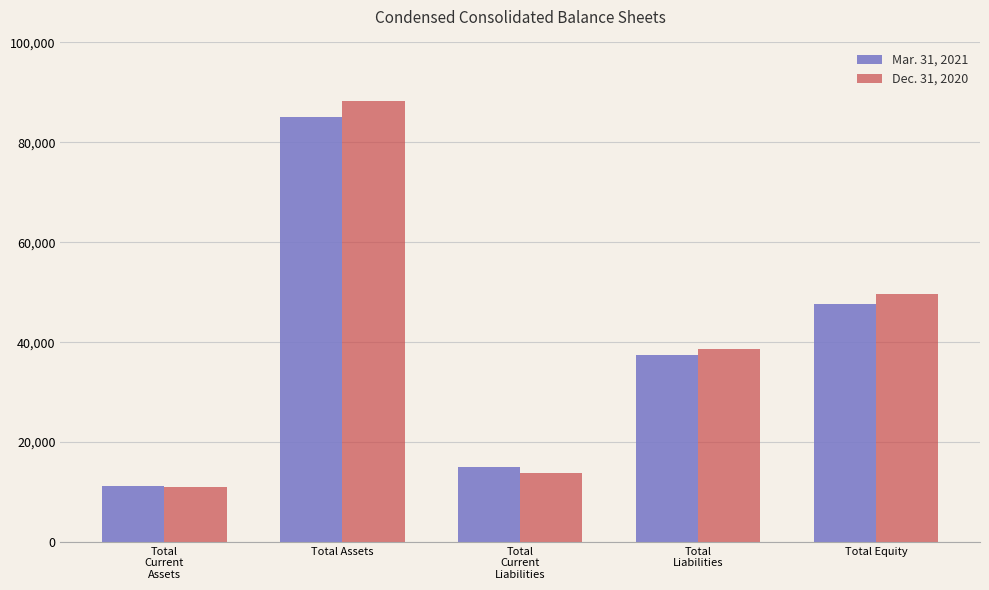

The Mar. 31, 2021 series shows 15027 at Total
Current
Liabilities. True or false?

True